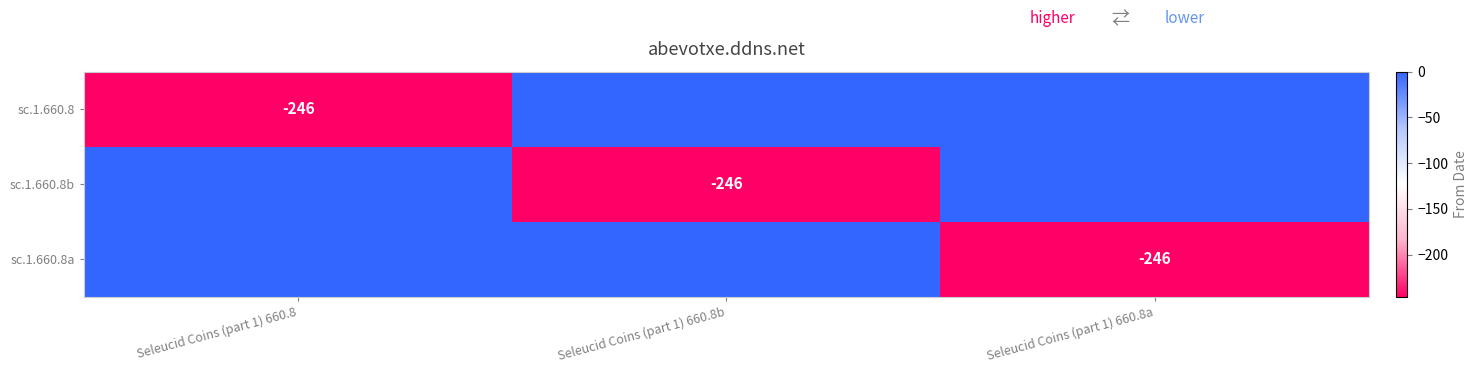

The sc.1.660.8b series shows -126 at Seleucid Coins (part 1) 660.8b. True or false?

False